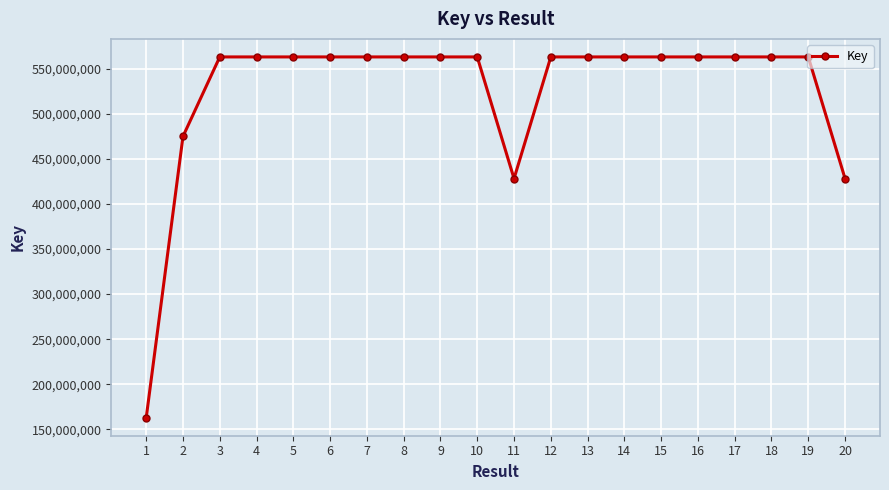

How many lines are shown in the chart?

1